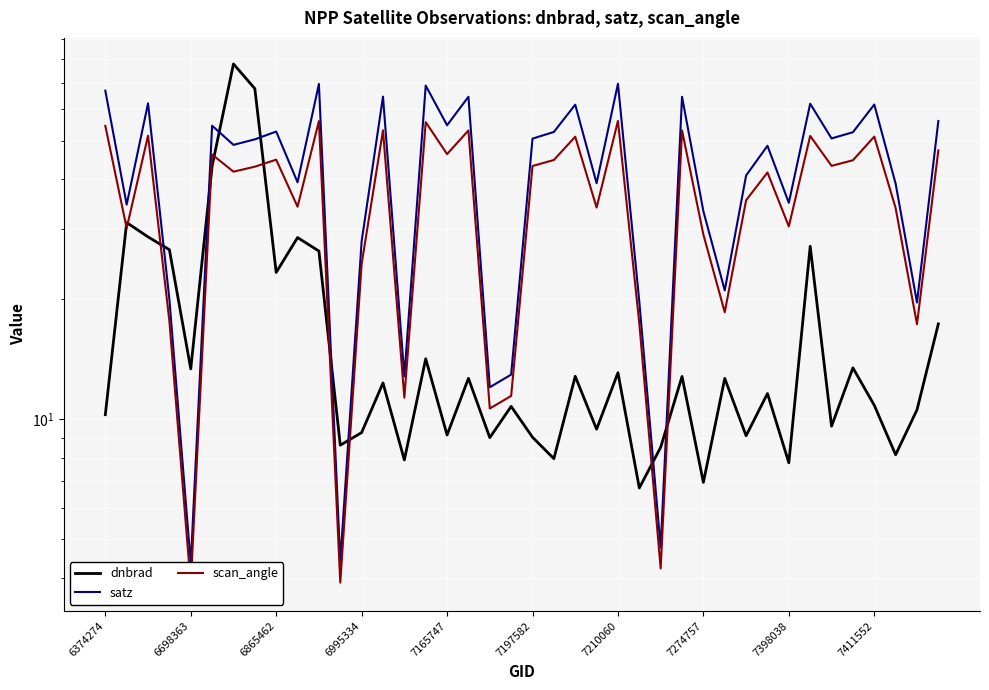

What position from the right is 6374274?

40